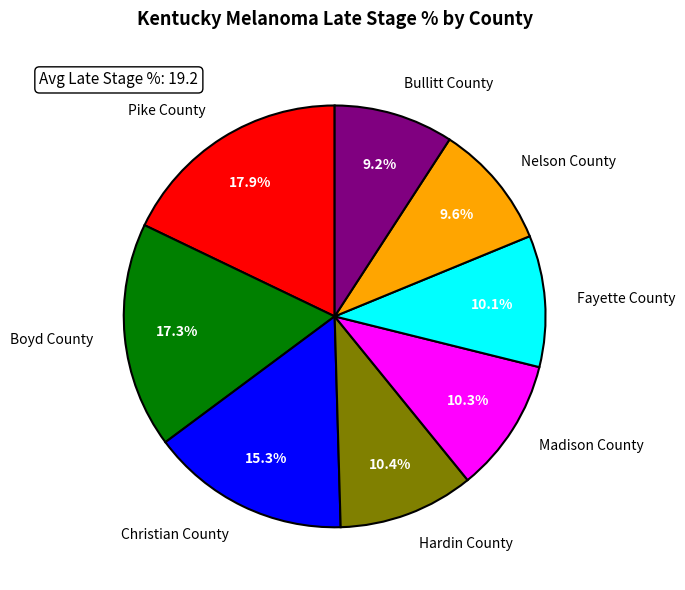

Is there a majority slice in this chart?

No